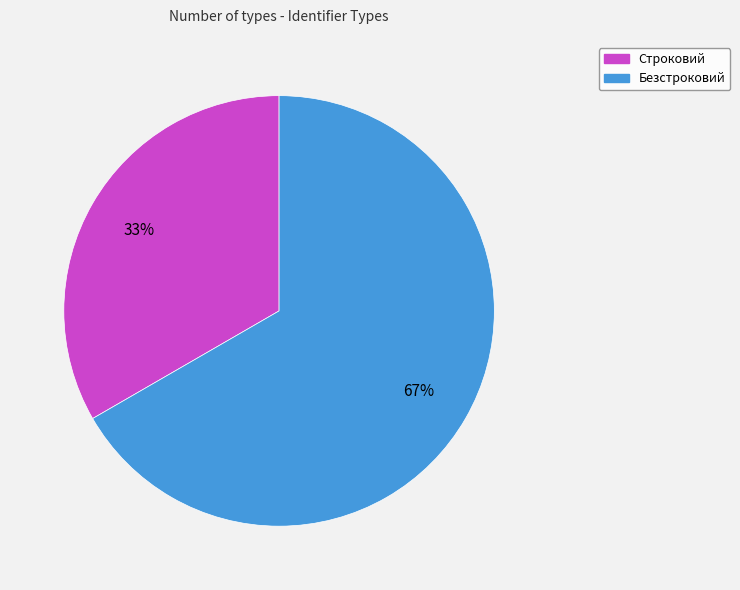

Combined, do Строковий and Безстроковий account for over 50%?

Yes